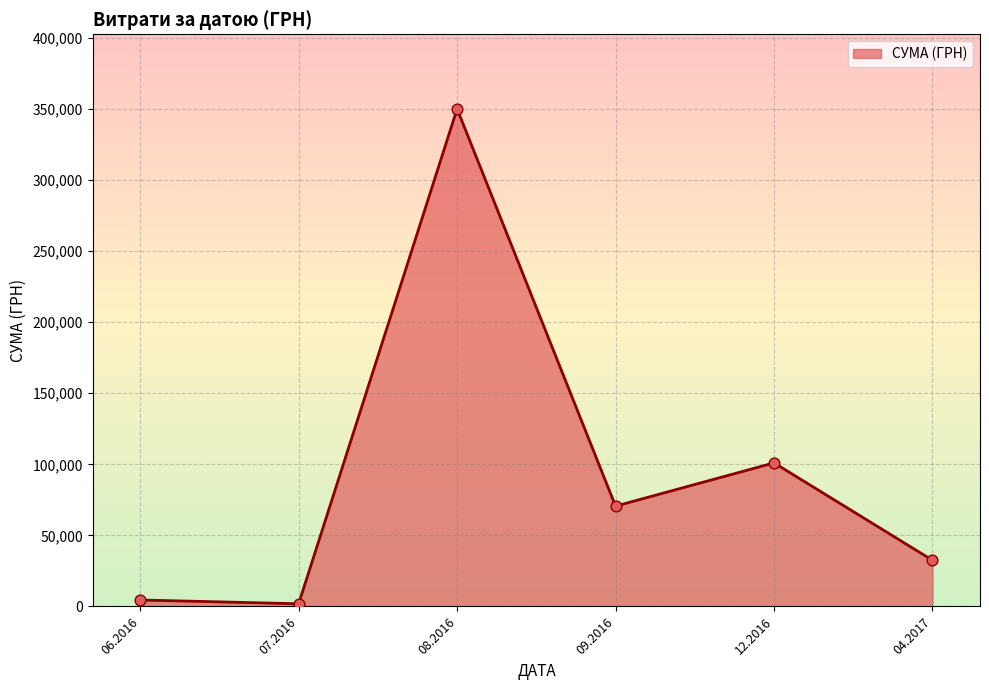

Between 08.2016 and 12.2016, which is larger?

08.2016